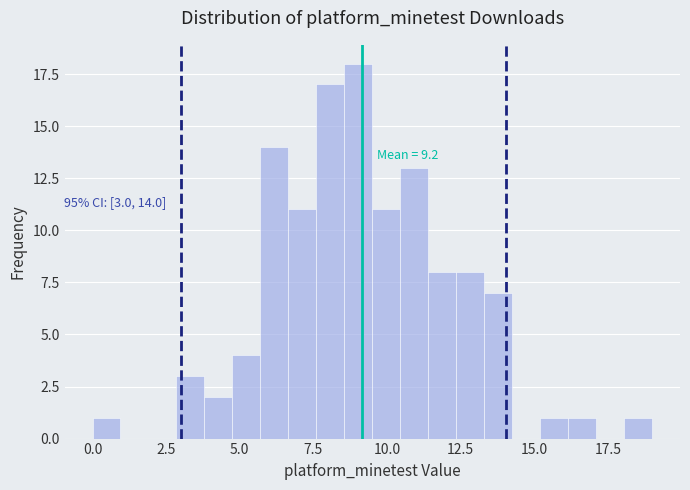

Around what value on the x-axis is the tallest bar? Give the approximate position of its centre, as read against the axis.

9.0